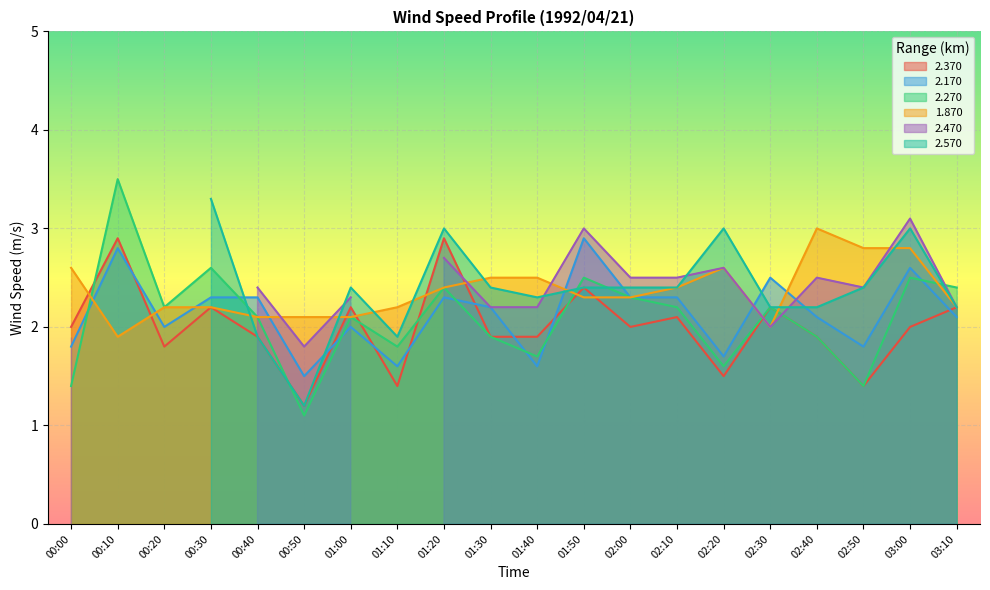

At which label does 2.370 first exceed 2?

00:10